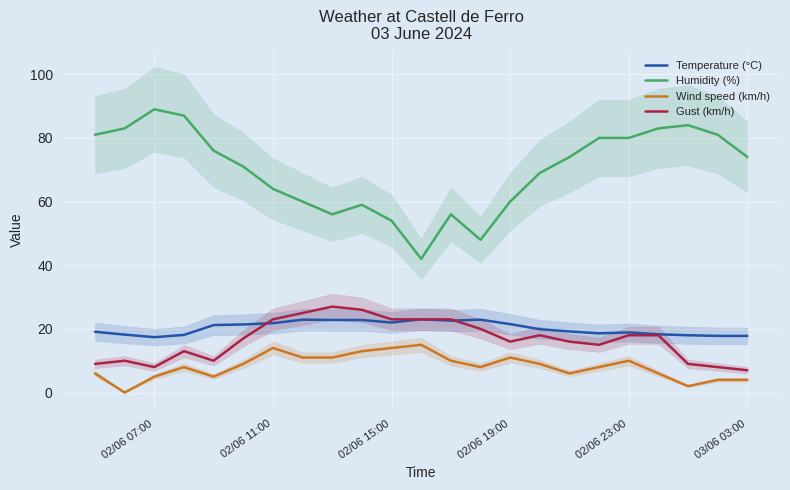

Which series has the largest total across all categories?

Humidity (%)